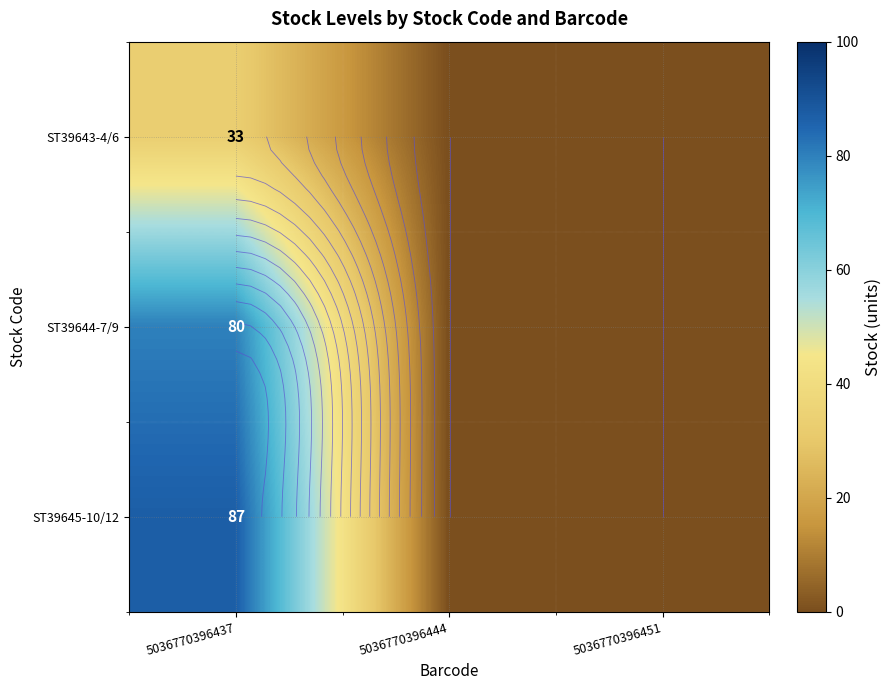

At which category does the chart reach its peak across all series?

5036770396437